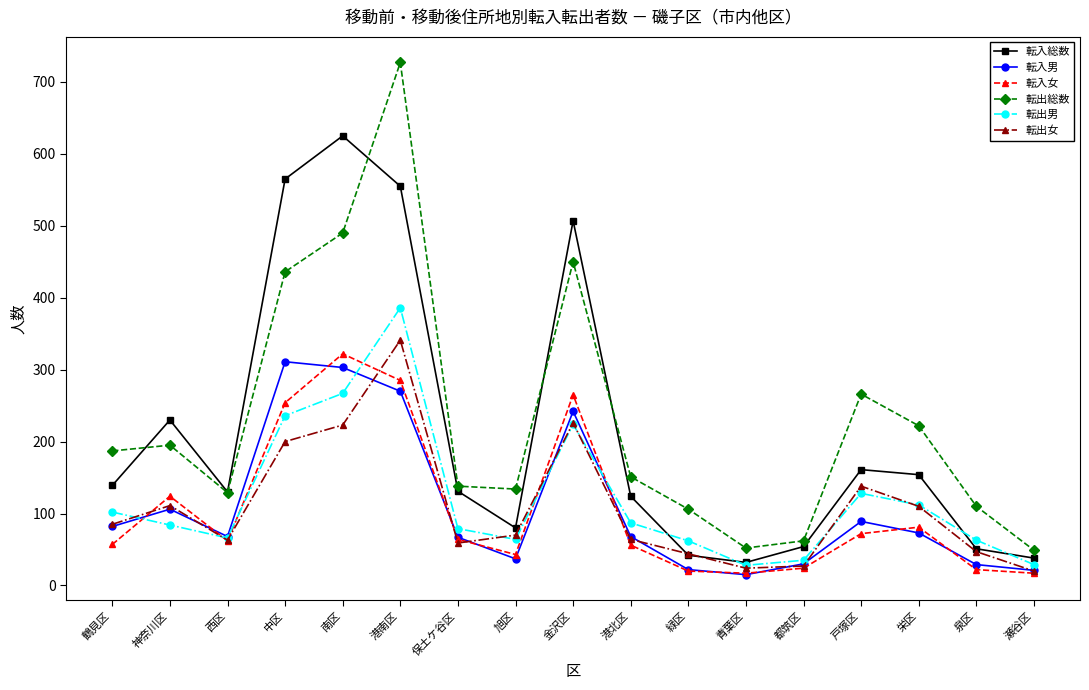

What is the maximum value for 転入女?

322